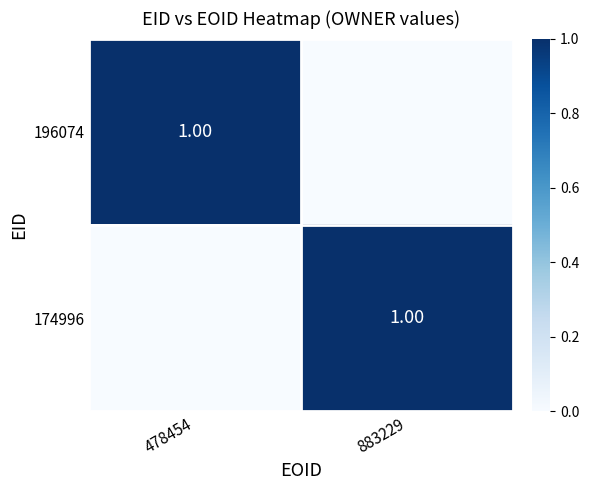

How many positive values does the 174996 series have?

1